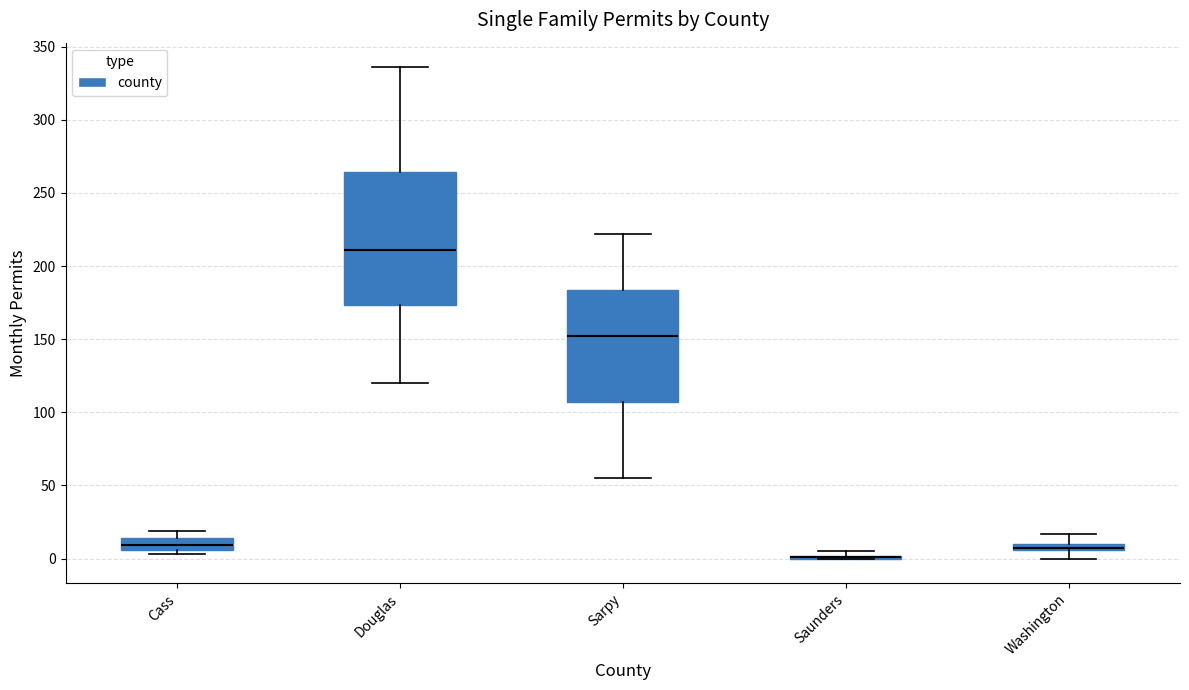

Which box is the tallest, from its lower edge to its upper edge?

Douglas